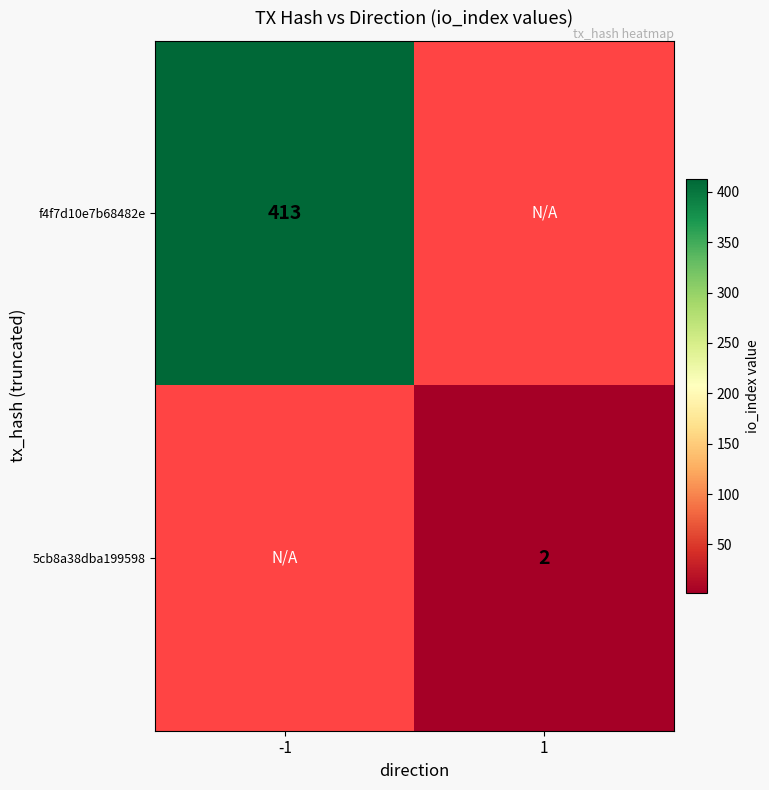

The f4f7d10e7b68482e series shows 703.5 at -1. True or false?

False